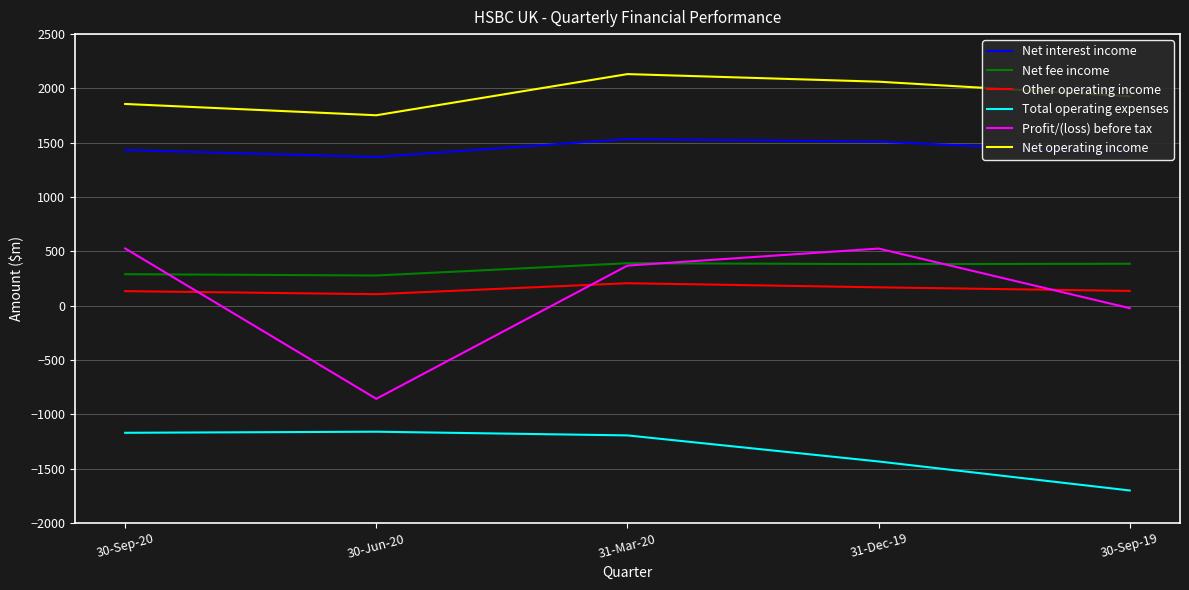

The value of Net fee income at 31-Dec-19 is 383. True or false?

True